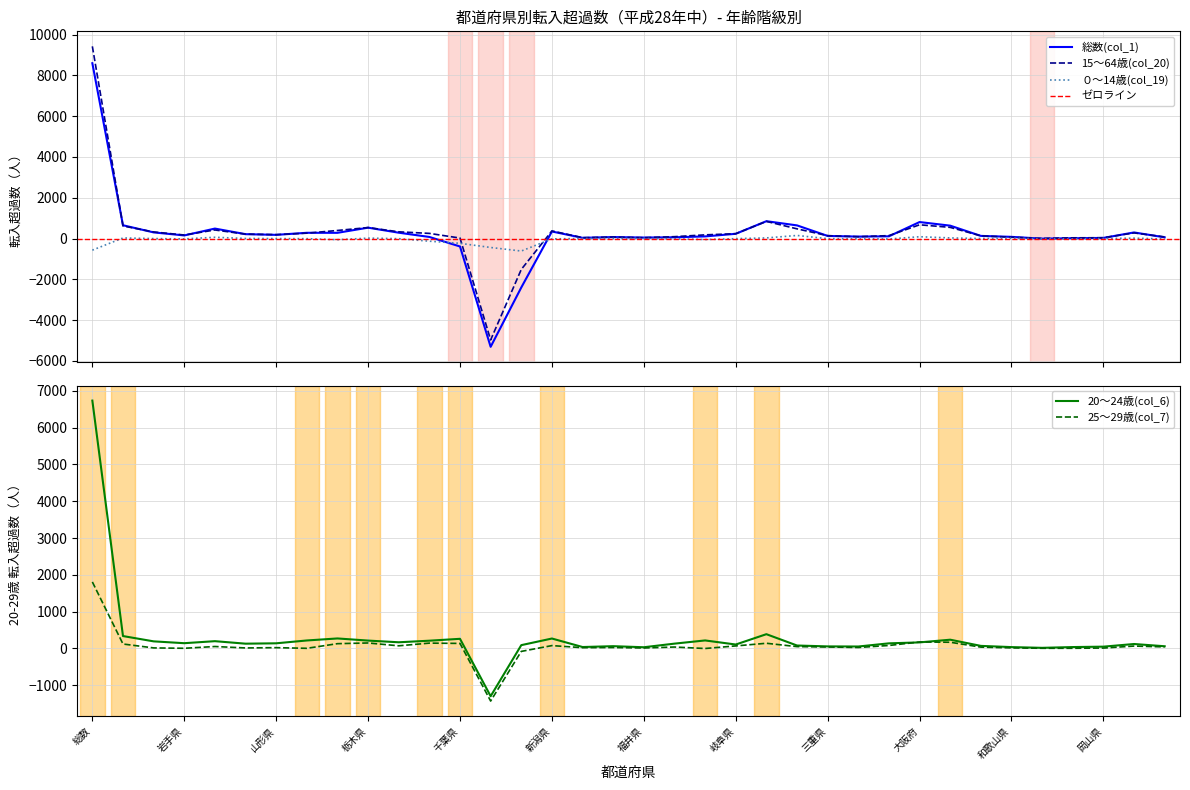

True or false: 25～29歳(col_7) and 総数(col_1) cross at least once.

True